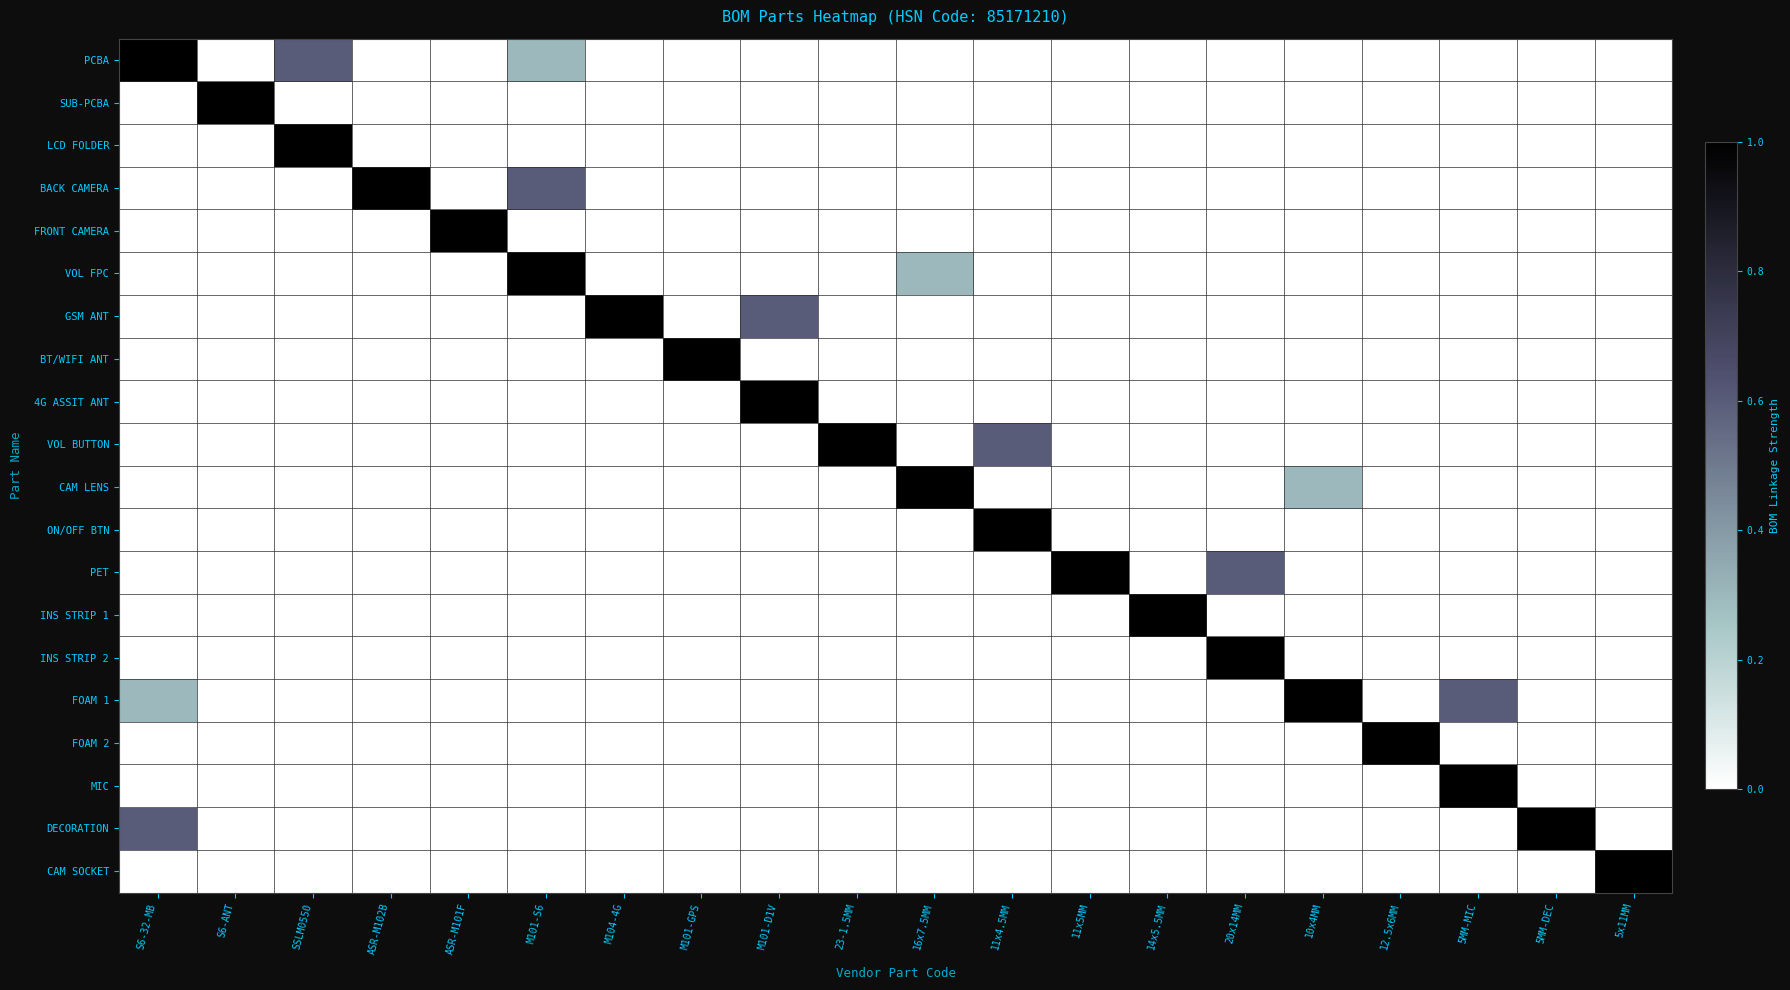

At which category is the sum across all series the highest?

S6-32-MB